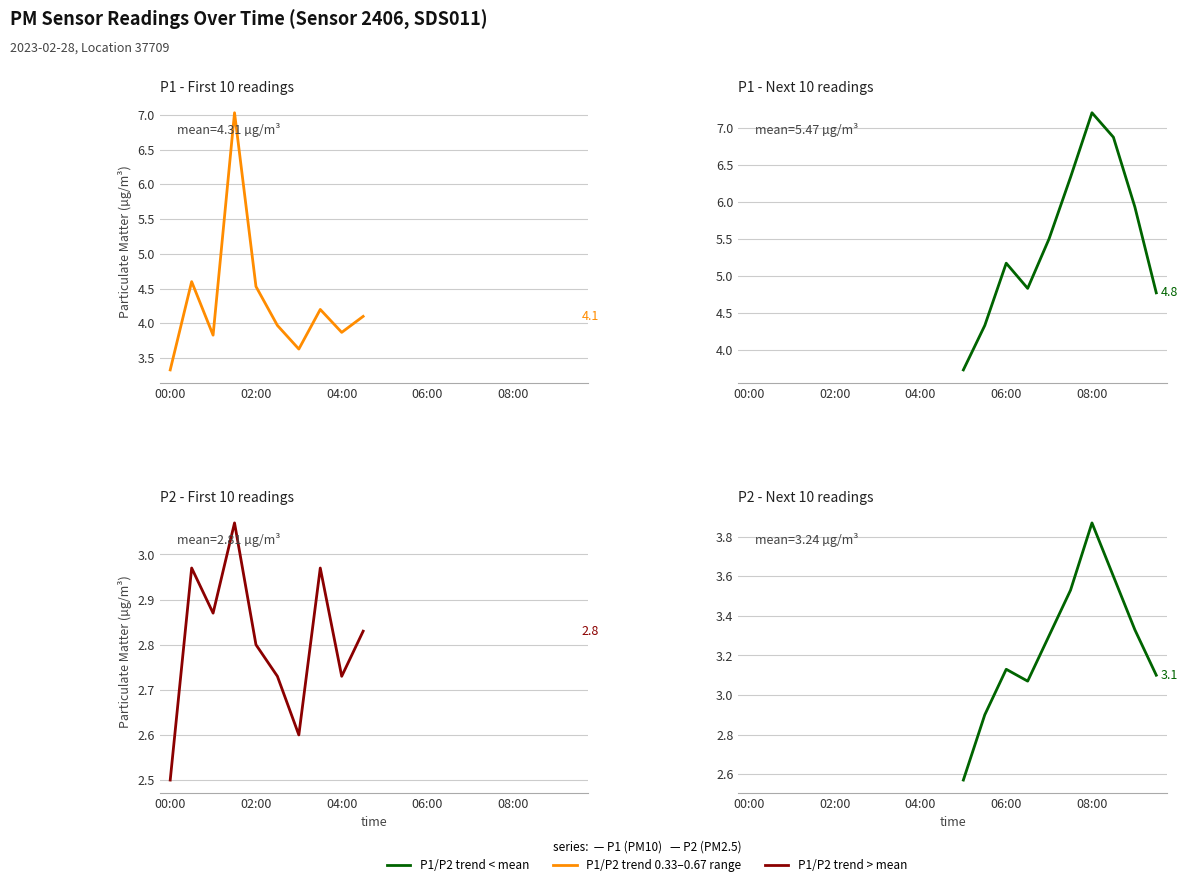

What are all the series names shown in the legend?

P1 (PM10), P2 (PM2.5)